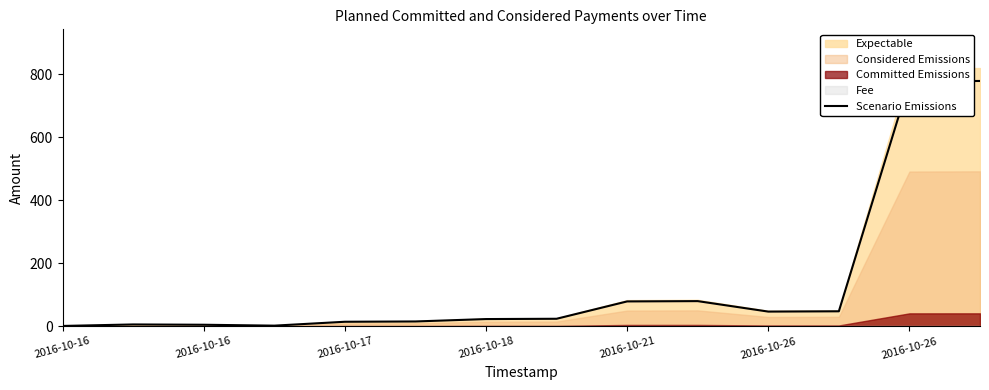

Does the chart have visible grid lines?

No